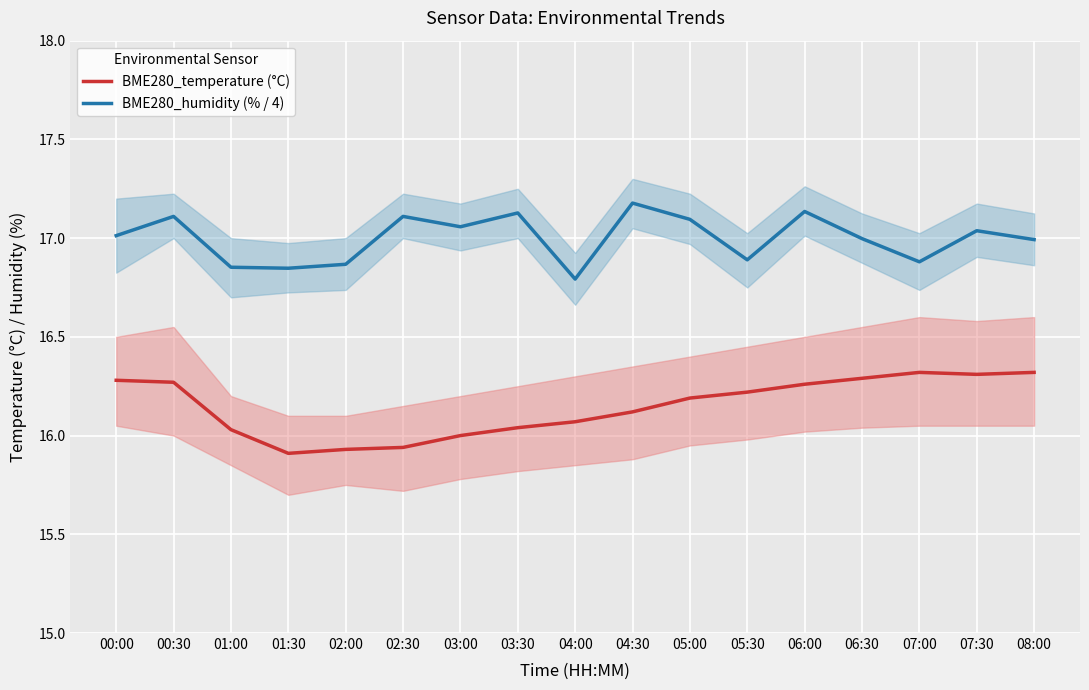

True or false: BME280_temperature (°C) and BME280_humidity (% / 4) intersect in this chart.

False